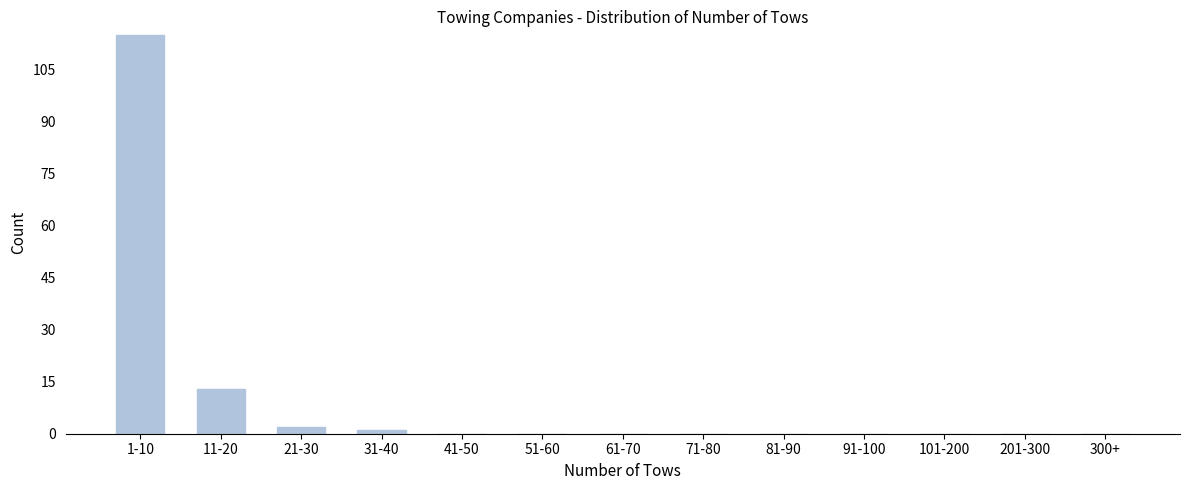

Reading right to left, what are all the values shown in this chart?

300+=0	201-300=0	101-200=0	91-100=0	81-90=0	71-80=0	61-70=0	51-60=0	41-50=0	31-40=1	21-30=2	11-20=13	1-10=115